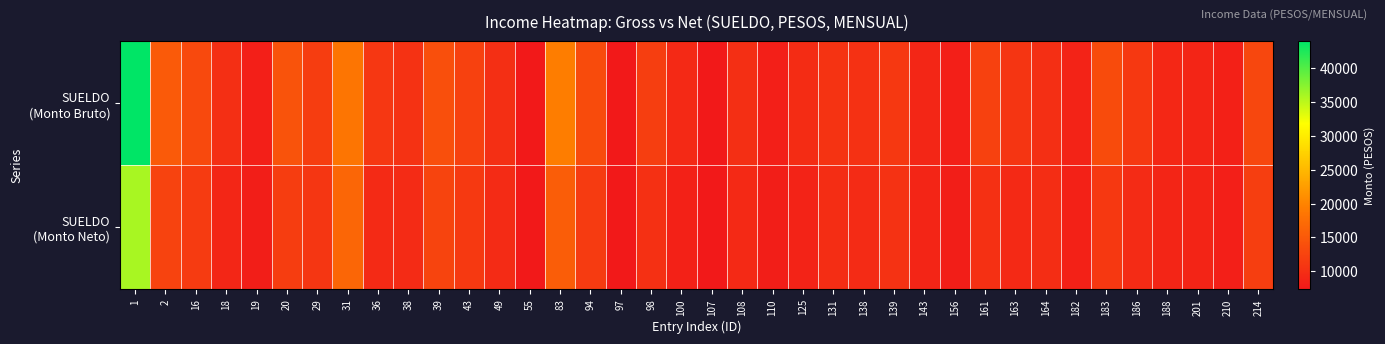

Count the number of data series in this chart.

2